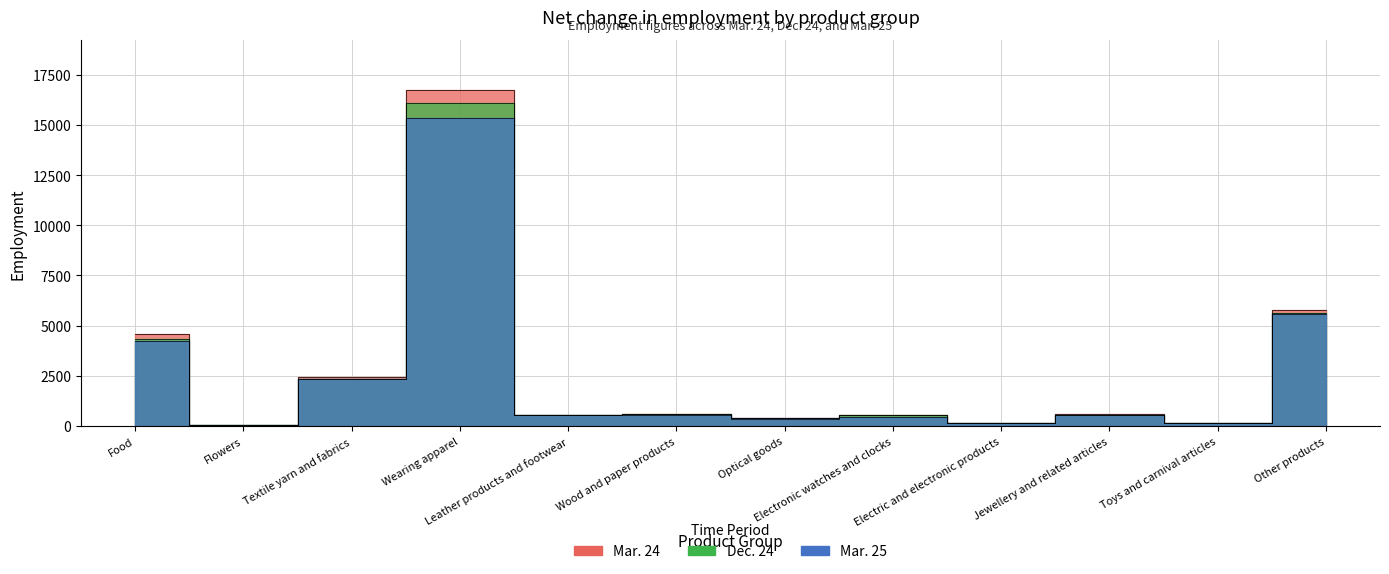

What is the difference between the maximum and second lowest values in the Mar. 25 series?

15217